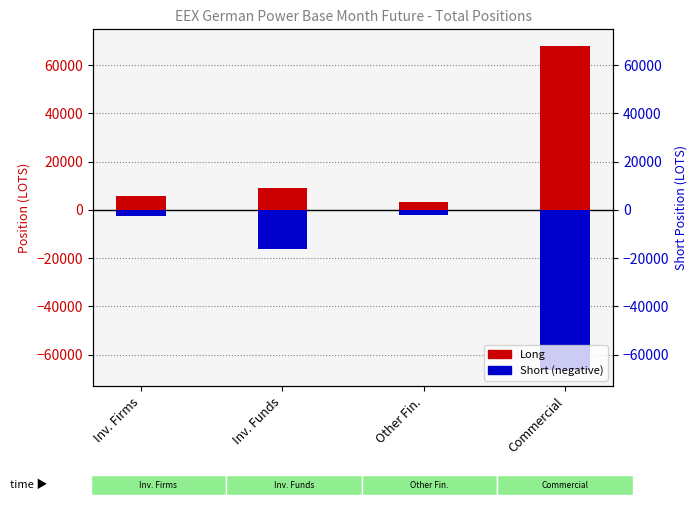

How many distinct data groups are displayed?

2